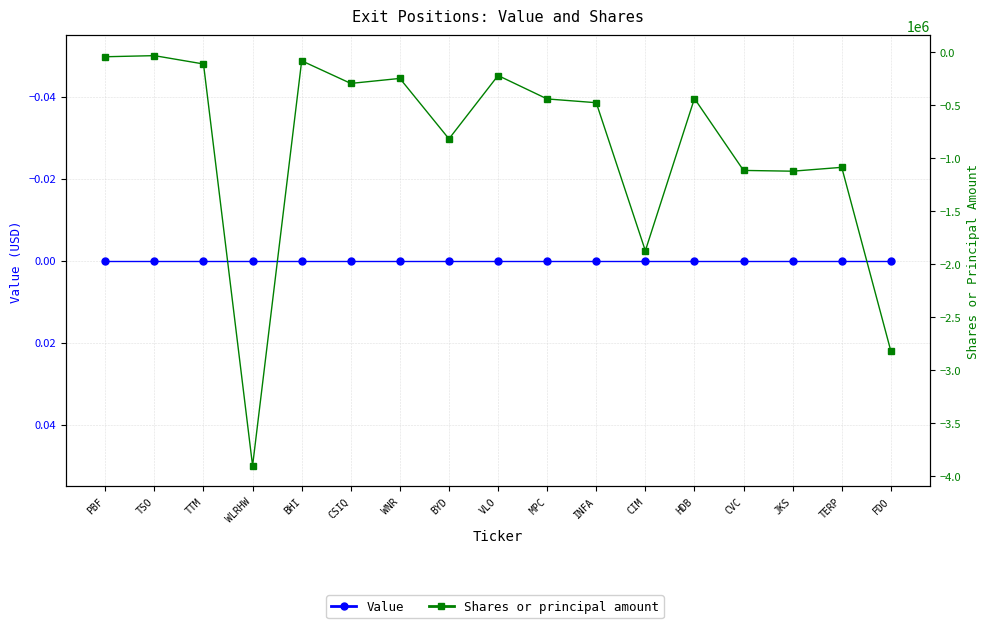

Does the chart display data point markers on the line(s)?

Yes